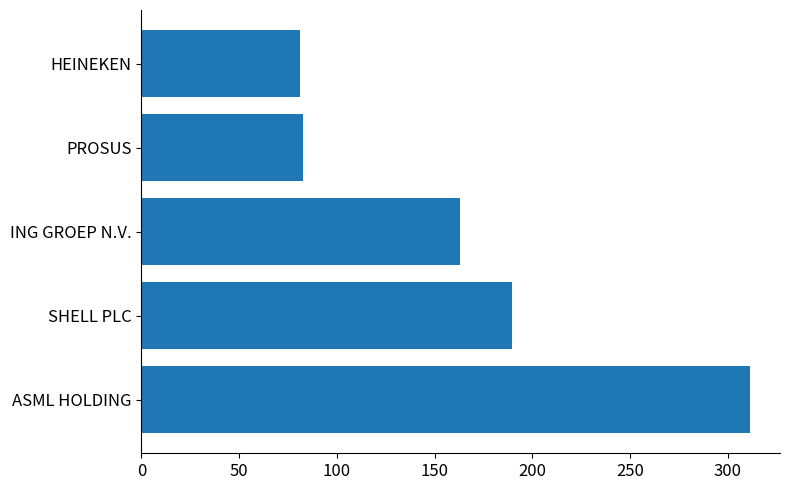

Approximately how many times larger is the value at ING GROEP N.V. compared to PROSUS?

2.0